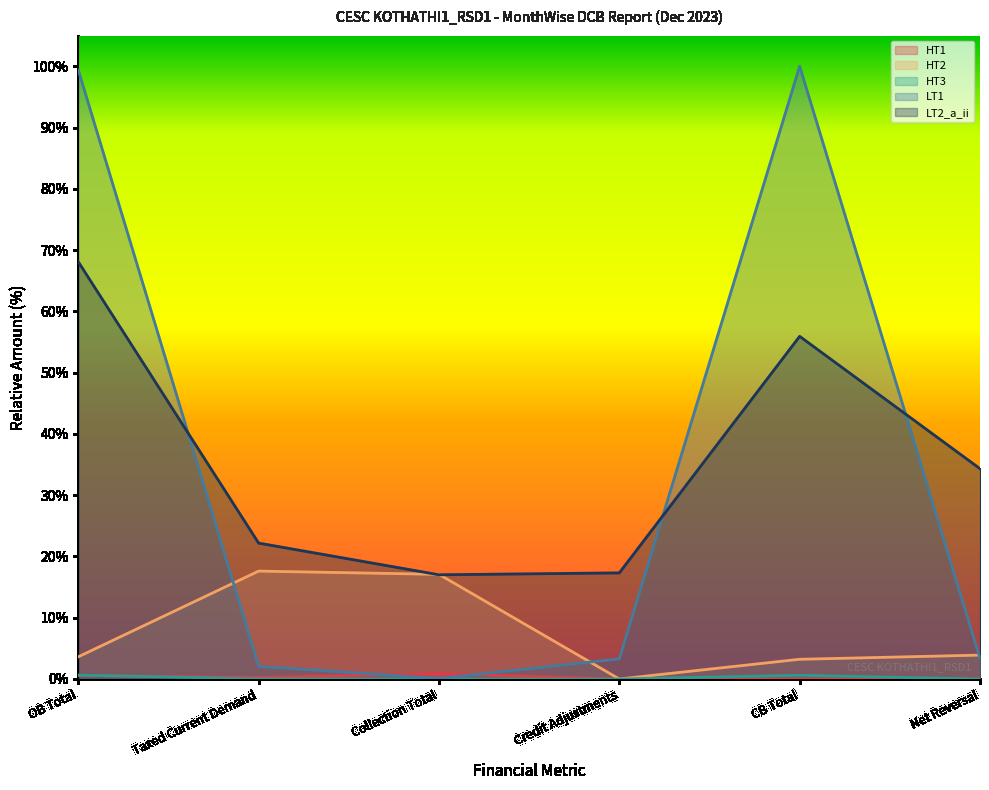

How many lines are shown in the chart?

5